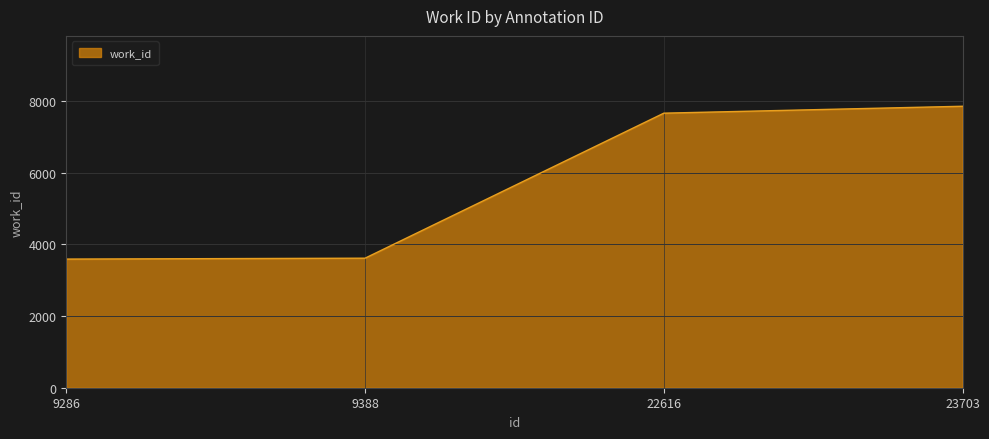

What value does the data have at 23703, to the nearest 50?

7850